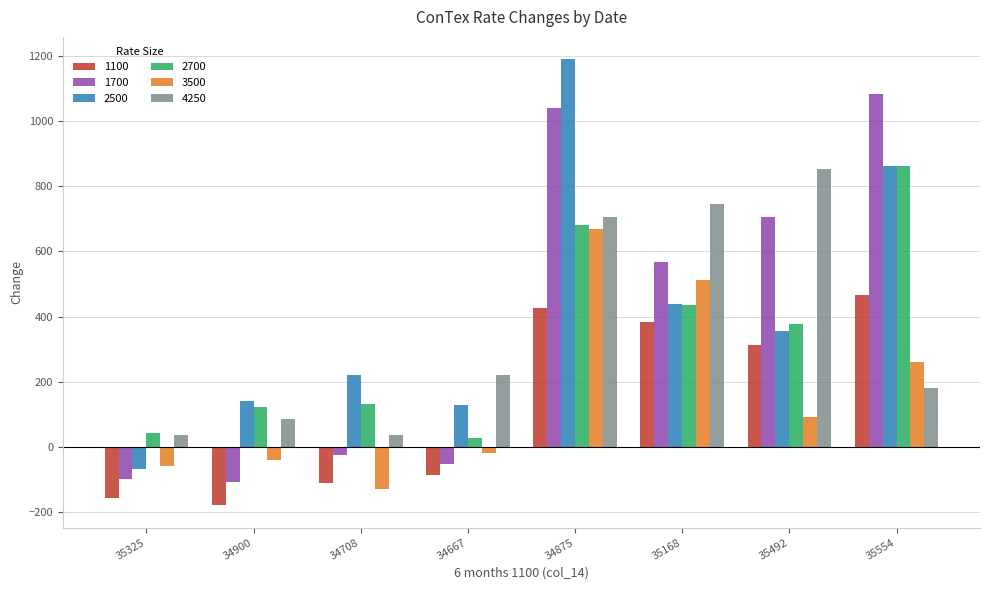

How many groups of bars are there?

8